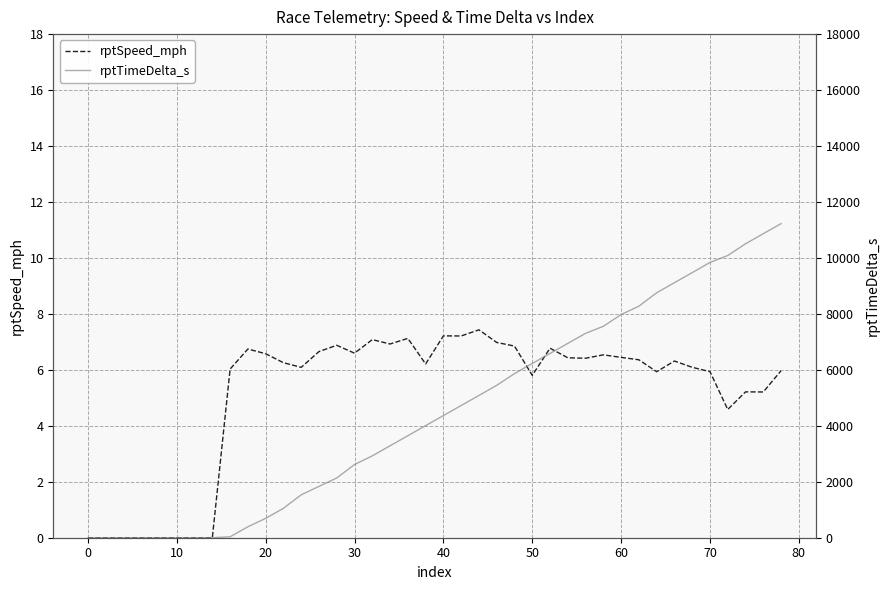

Does the chart have visible grid lines?

Yes